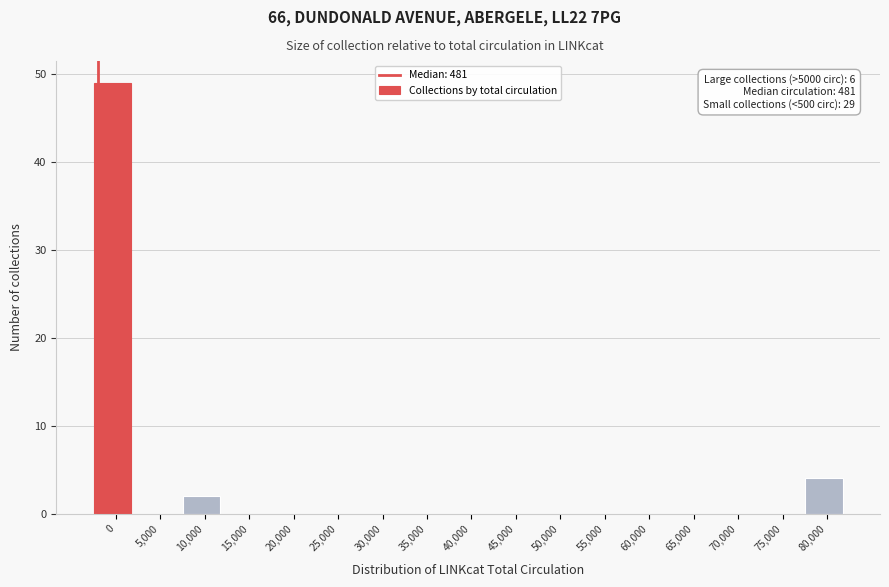

Reading left to right, list all the values displayed in this chart.

0=49	5,000=0	10,000=2	15,000=0	20,000=0	25,000=0	30,000=0	35,000=0	40,000=0	45,000=0	50,000=0	55,000=0	60,000=0	65,000=0	70,000=0	75,000=0	80,000=4